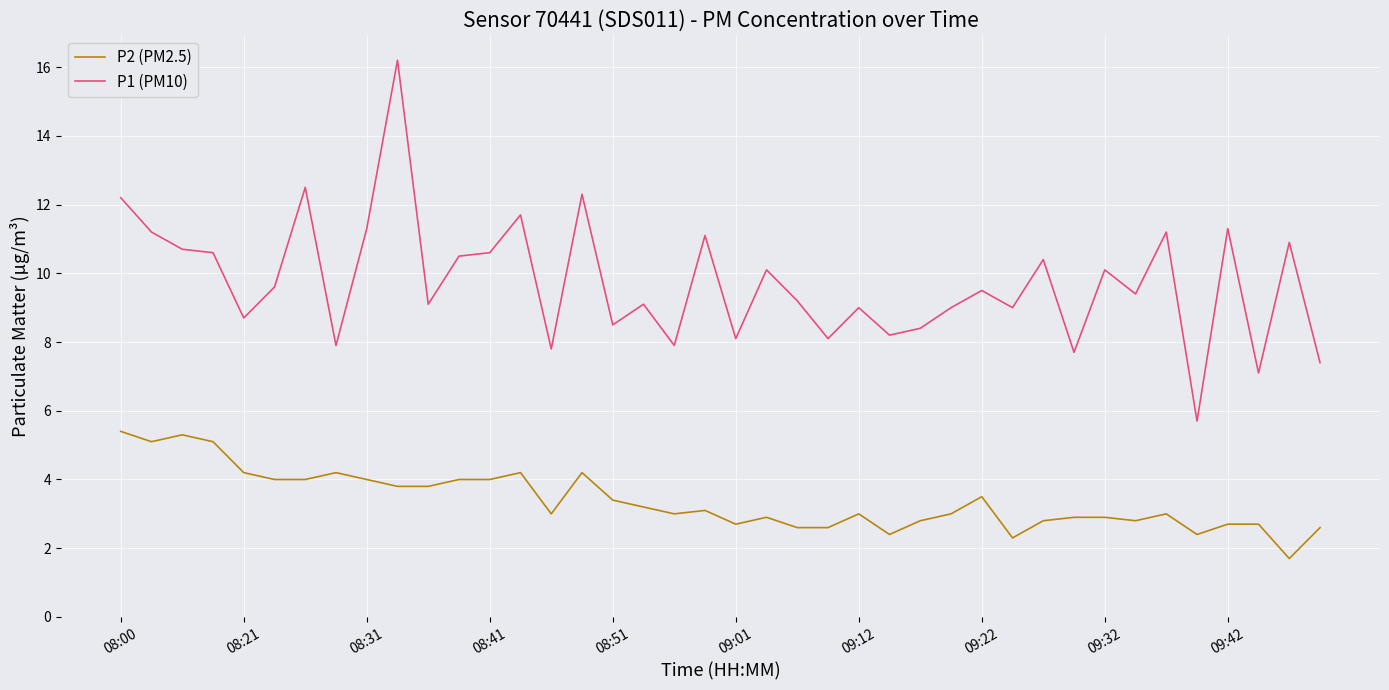

What is the difference between the maximum and minimum values in the P2 (PM2.5) series?

3.7